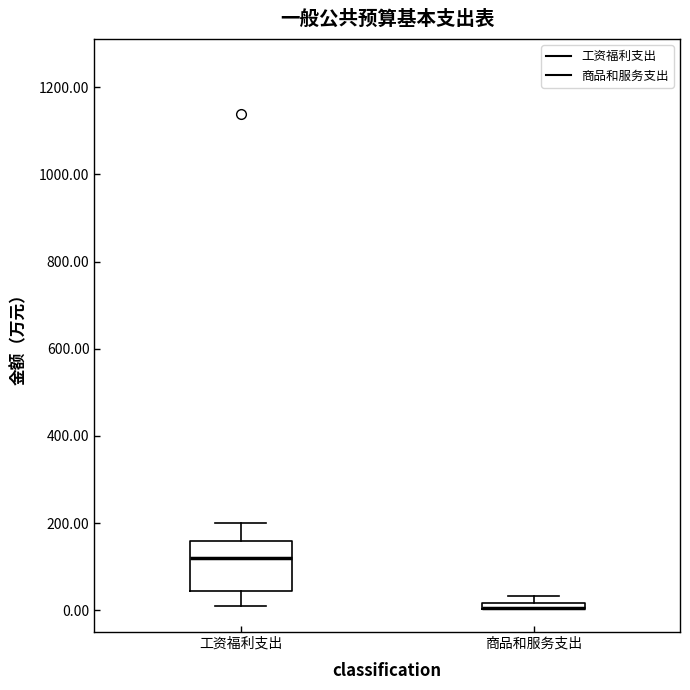

Comparing the boxes themselves (not the whiskers), which one is the tallest?

工资福利支出